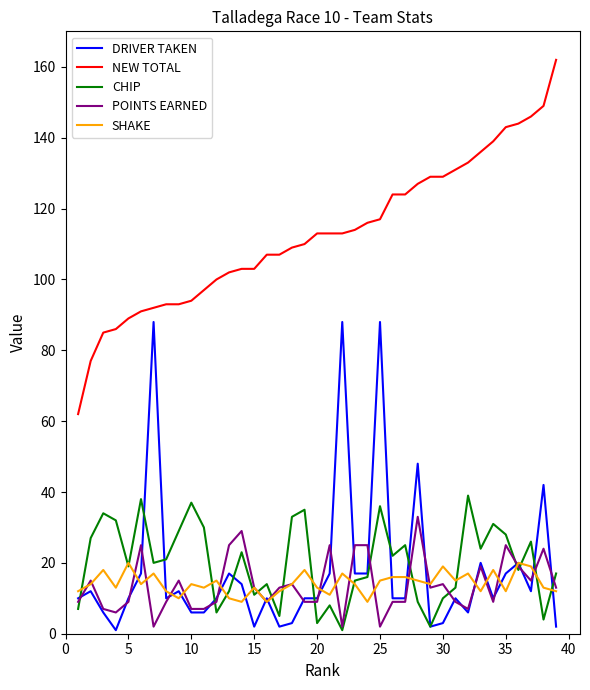

True or false: NEW TOTAL and CHIP intersect in this chart.

False